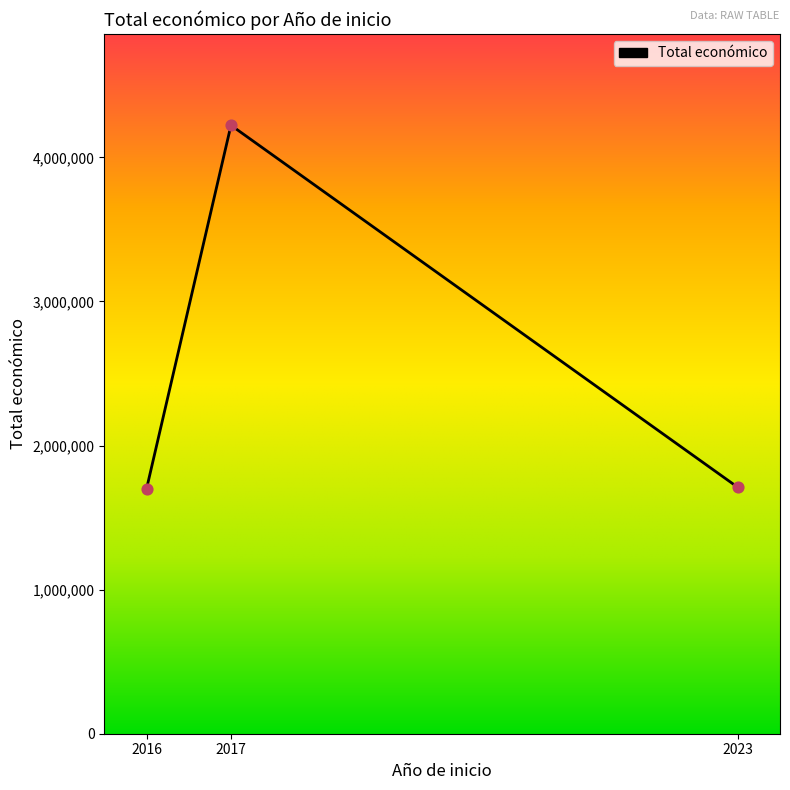

What is the change in value from 2016 to 2017?

+2523919